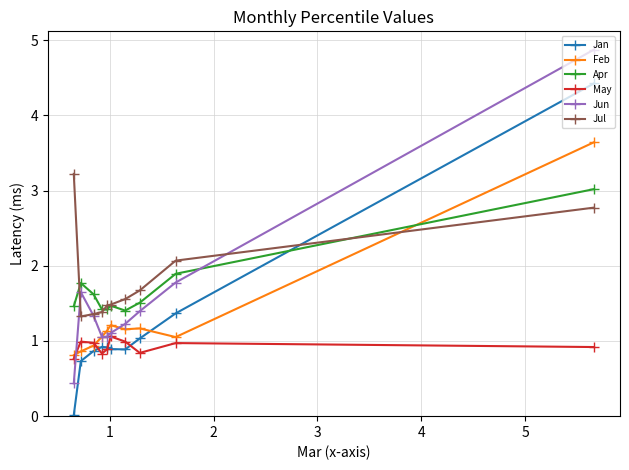

How many times do Jun and Apr cross each other?

1